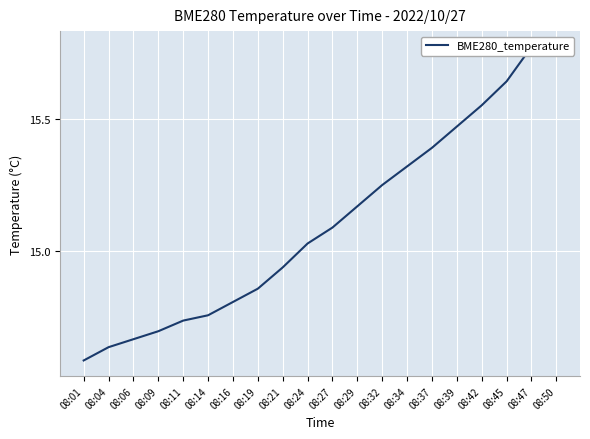

Between 08:14 and 08:24, which is larger?

08:24